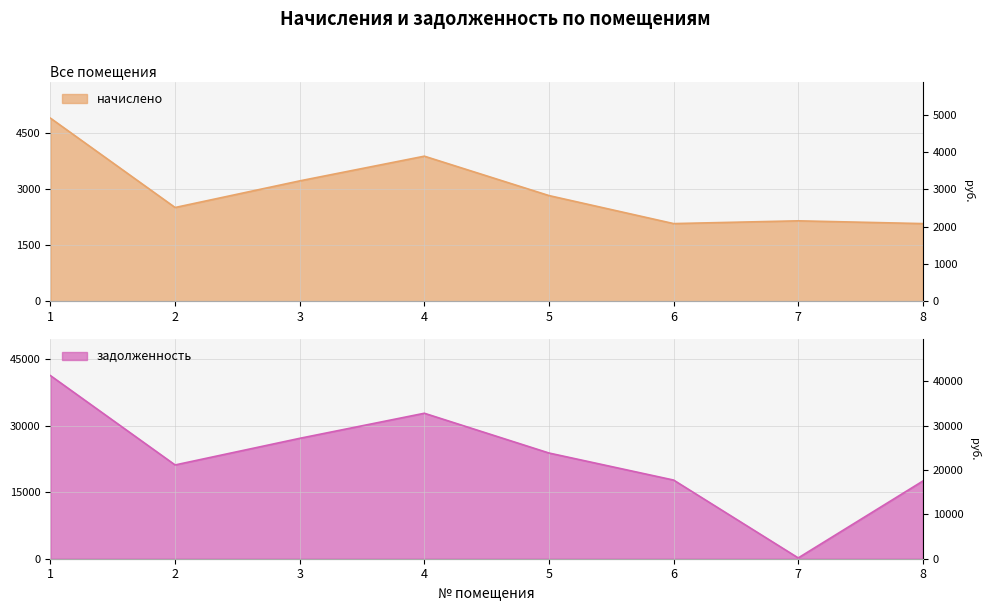

List the series in order of their peak value, highest first.

задолженность, начислено